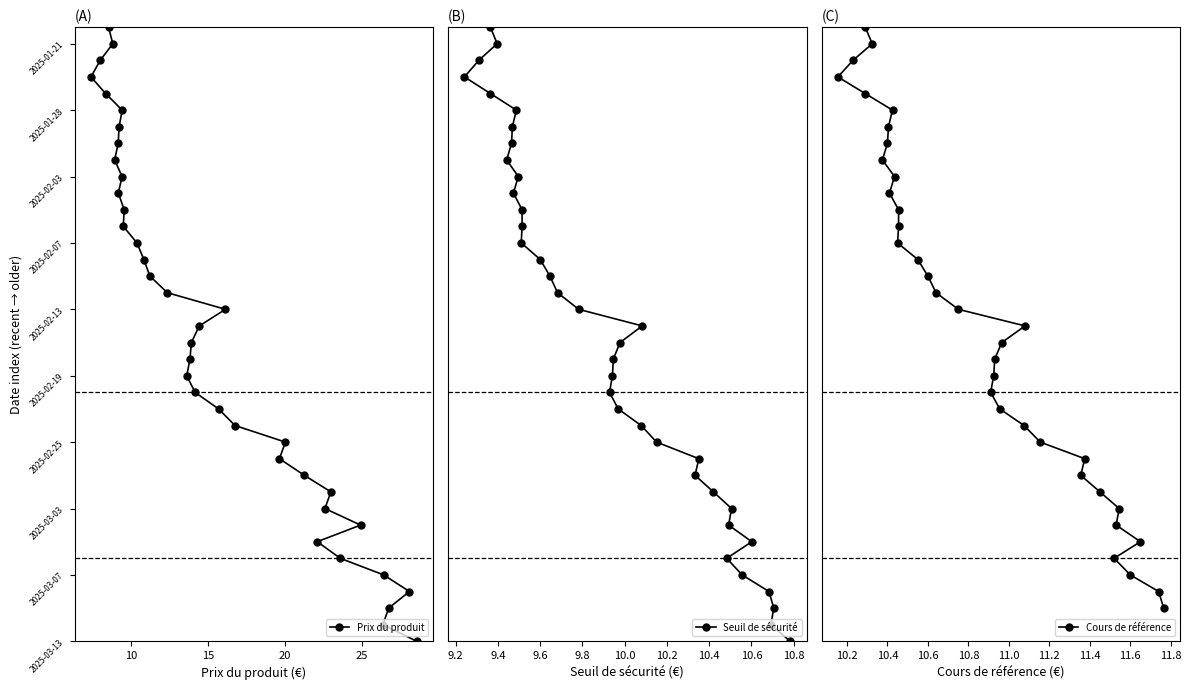

Which series has the largest total across all categories?

Prix du produit